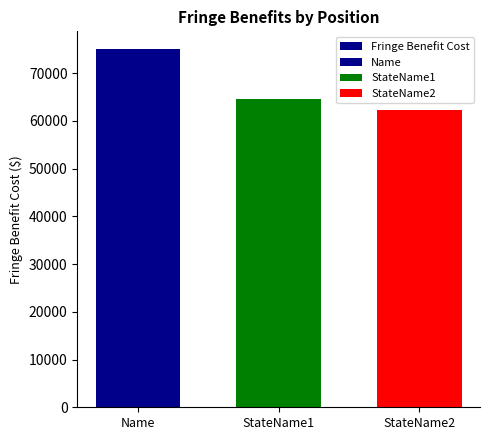

Where is the data nearest to the value 68613?

StateName1